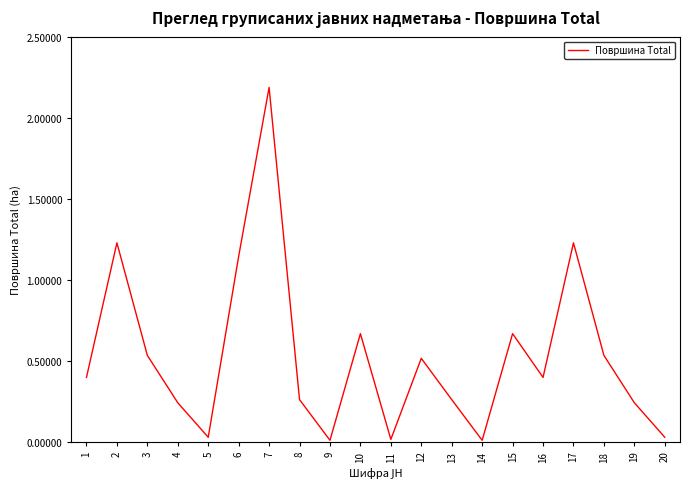

At which category does the data reach its first local peak?

2